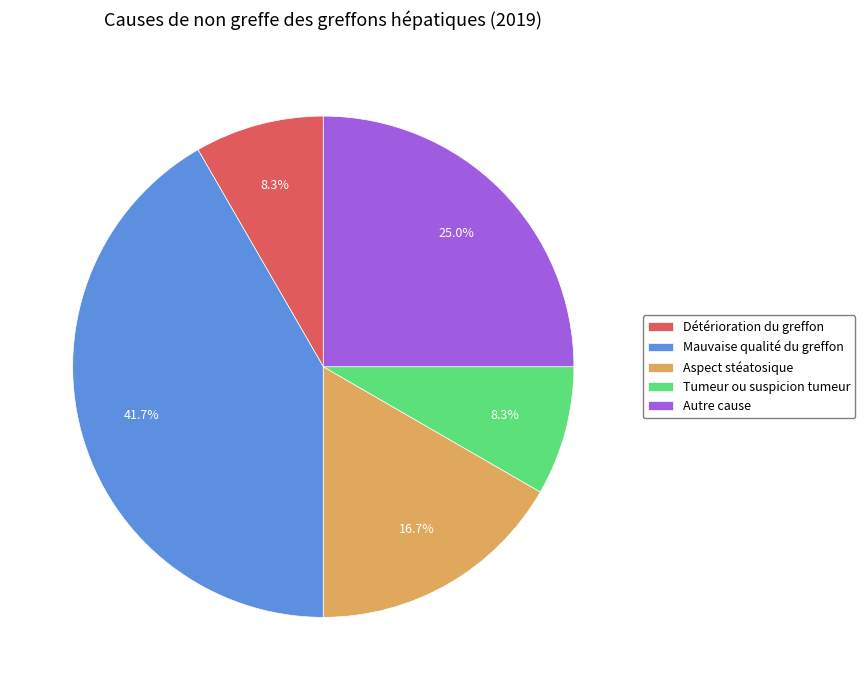

Which slice is the largest?

Mauvaise qualité du greffon